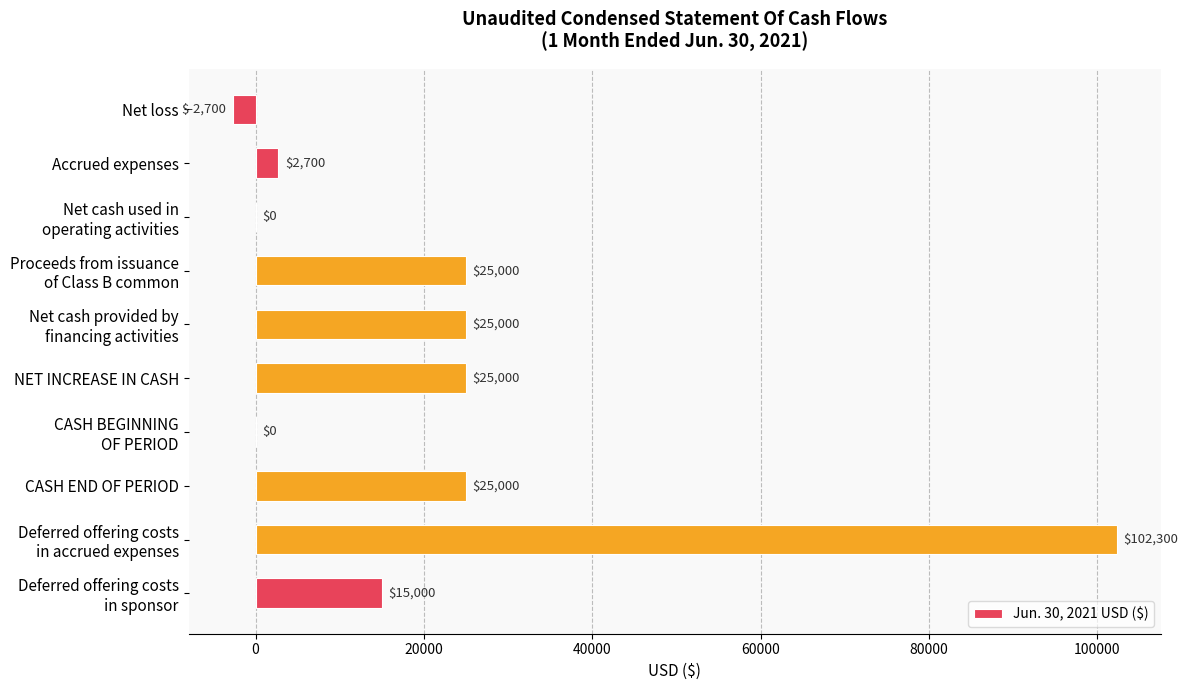

Read the value at NET INCREASE IN CASH, to the nearest 10.

25000